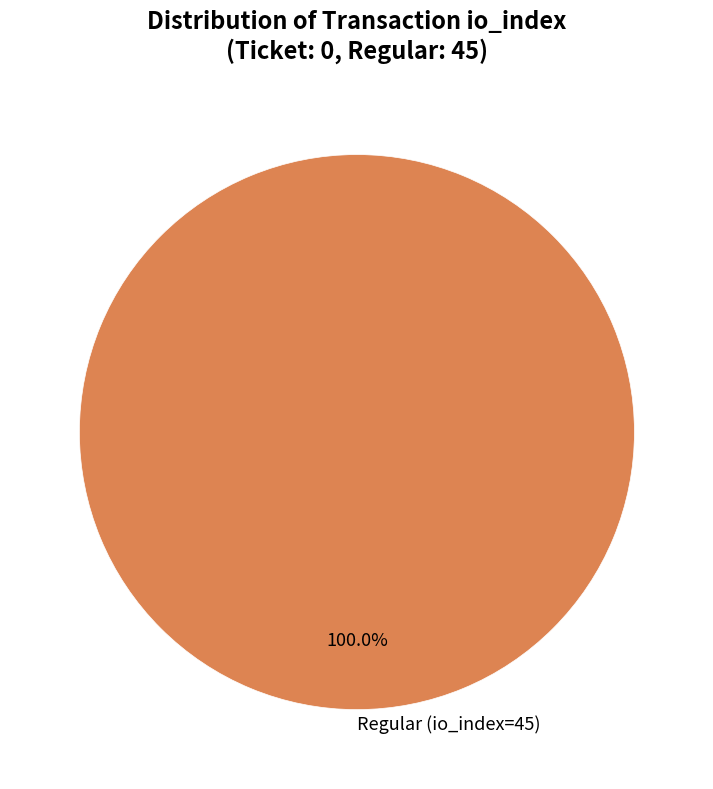

Does any single category account for the majority?

Yes